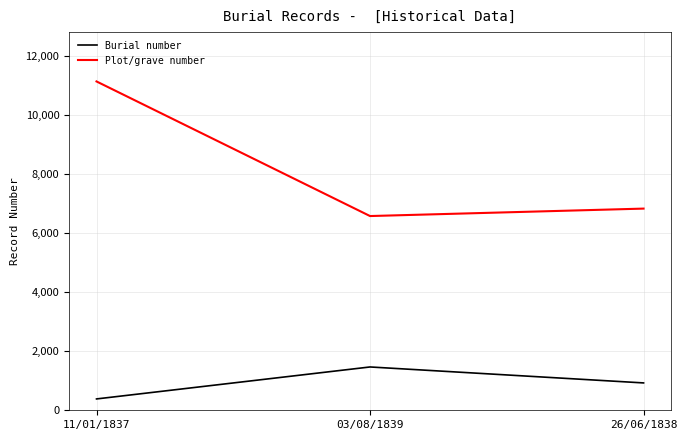

What position from the right is 03/08/1839?

2